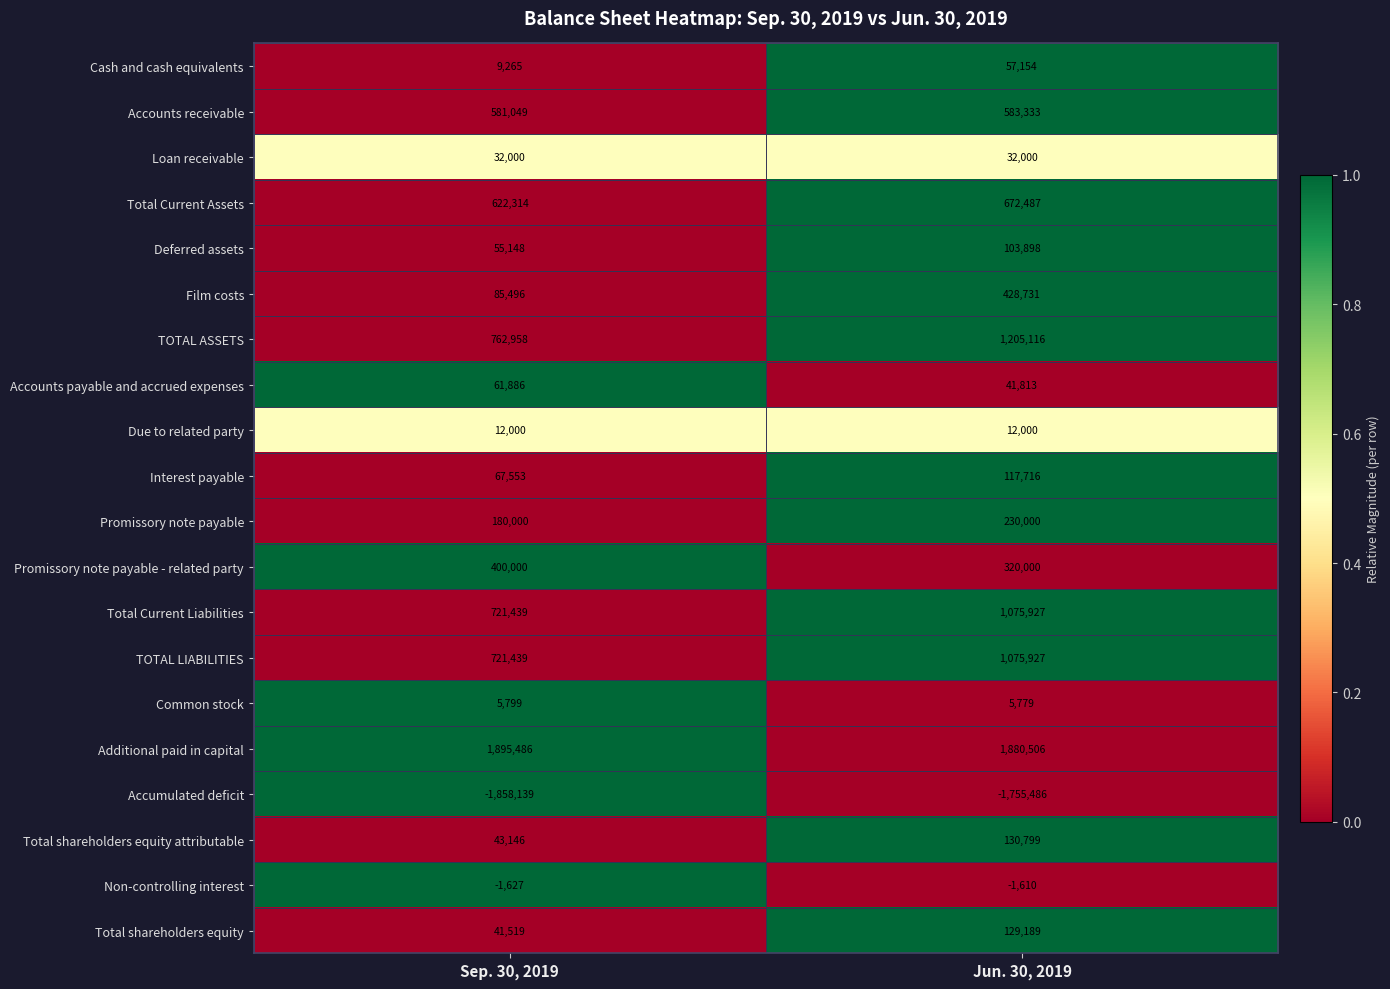

What is the average value of the Accounts receivable series?

582191